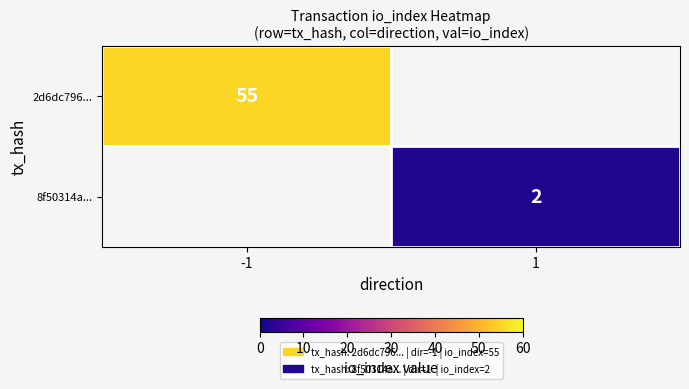

Is it true that 8f50314a... equals 2 at 1?

True